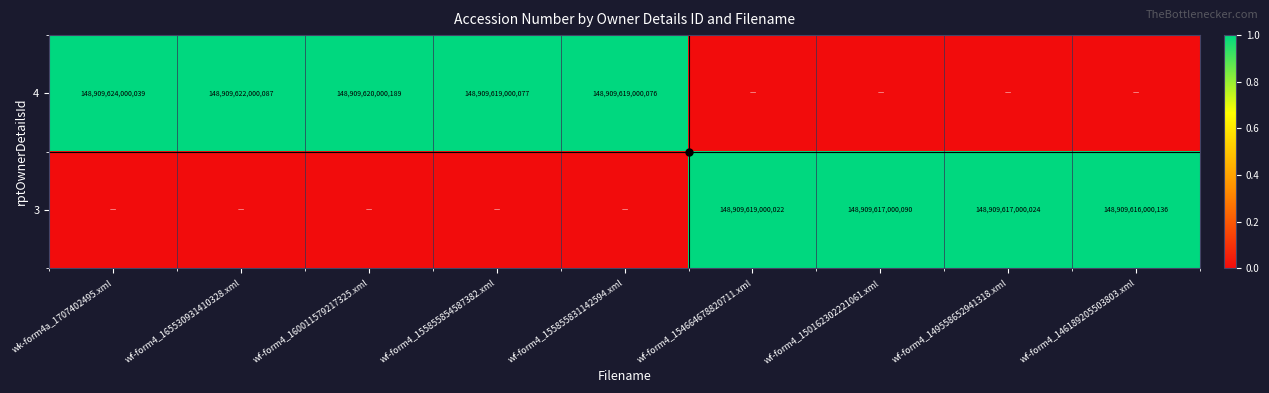

At which category is the sum across all series the highest?

wk-form4a_1707402495.xml